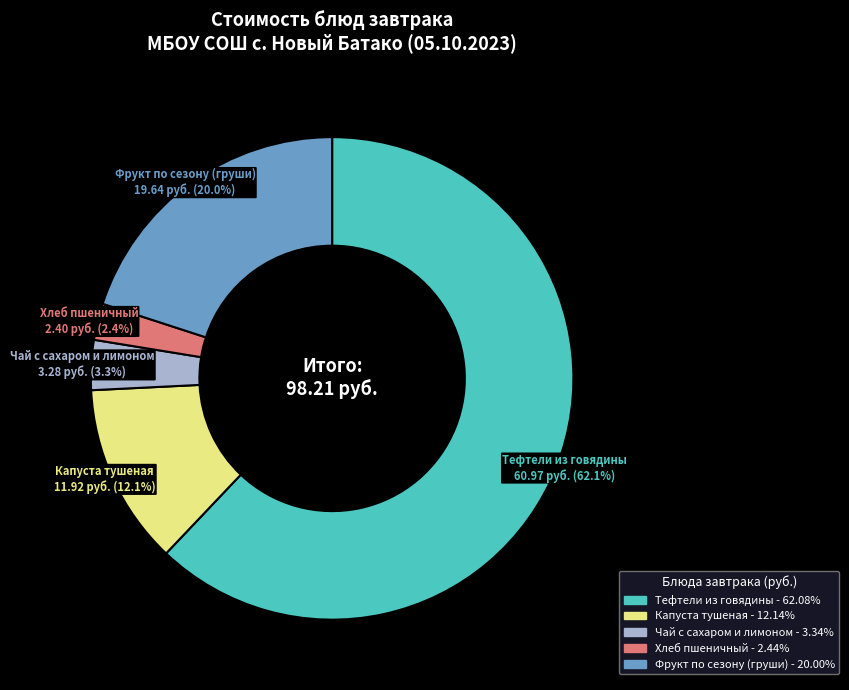

Is the sum of Тефтели из говядины and Хлеб пшеничный greater than half?

Yes